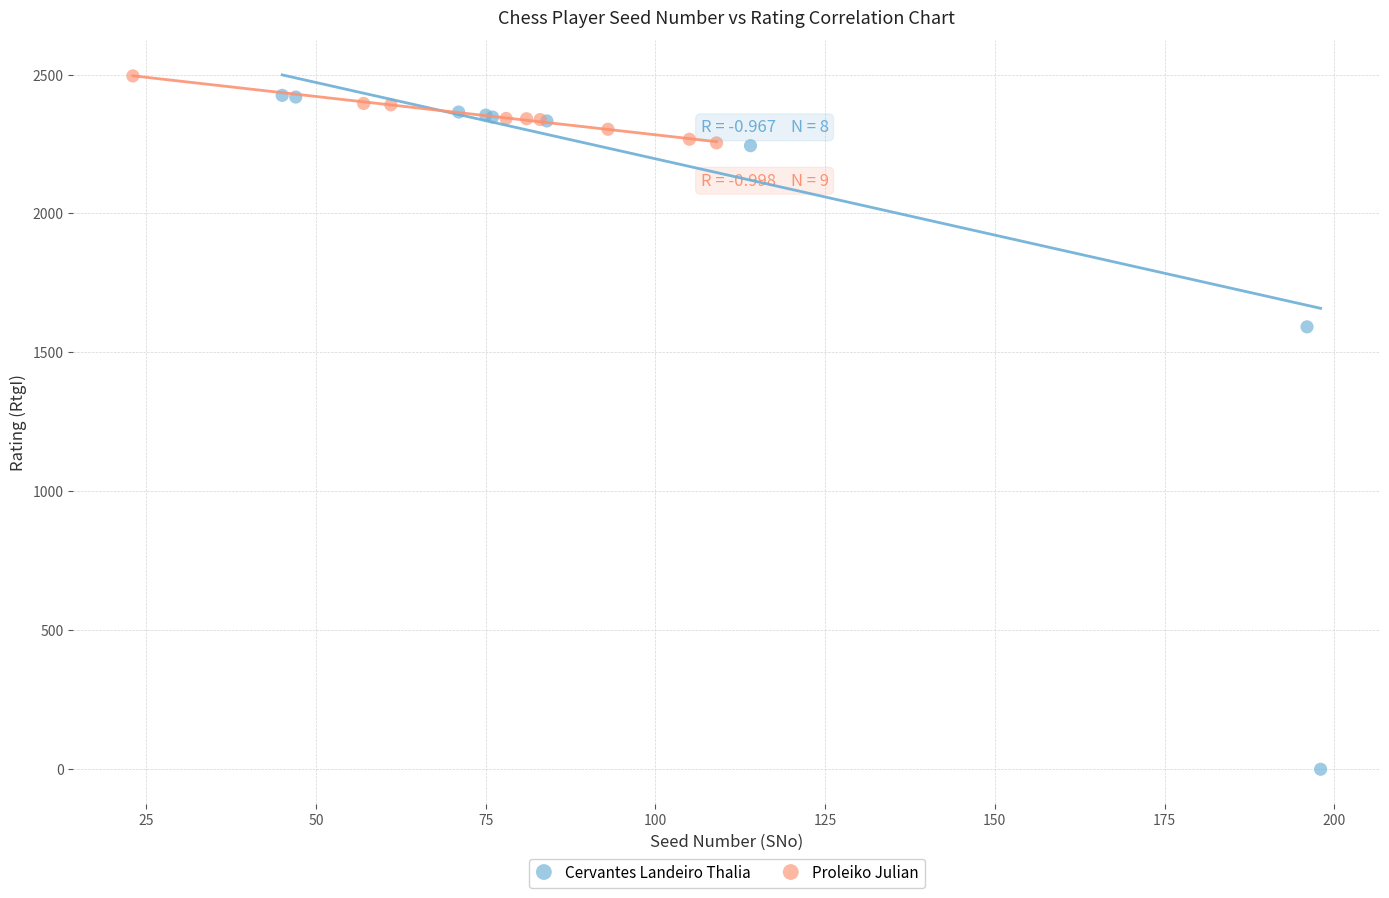

What are all the series names shown in the legend?

Cervantes Landeiro Thalia, Proleiko Julian